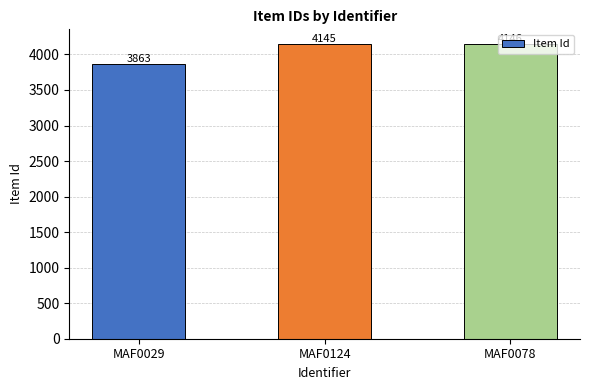

What is the difference between the values at MAF0078 and MAF0124?

1